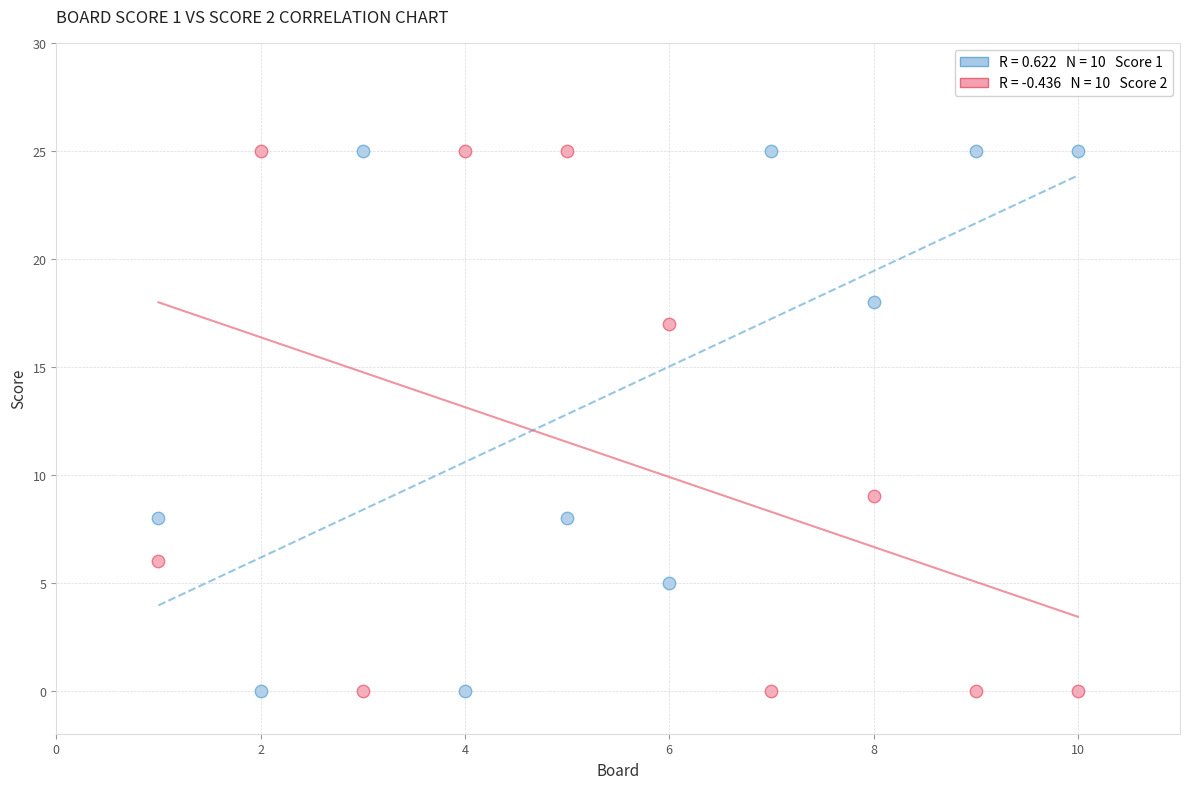

Across all data points, what is the range of X values (max minus min)?

9